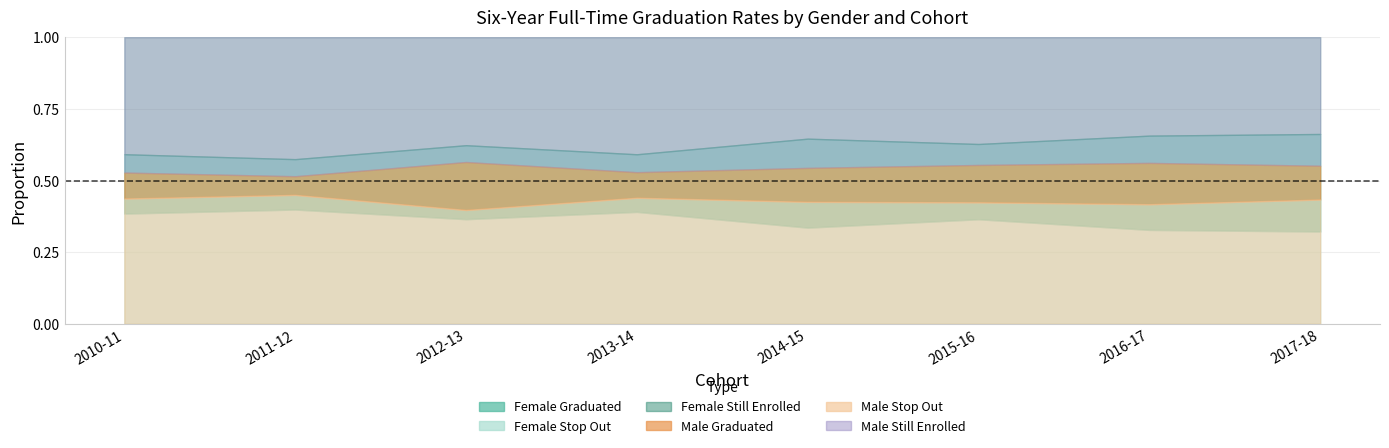

True or false: Male_StillEnrolled has more than 1 points higher than both neighbors.

False